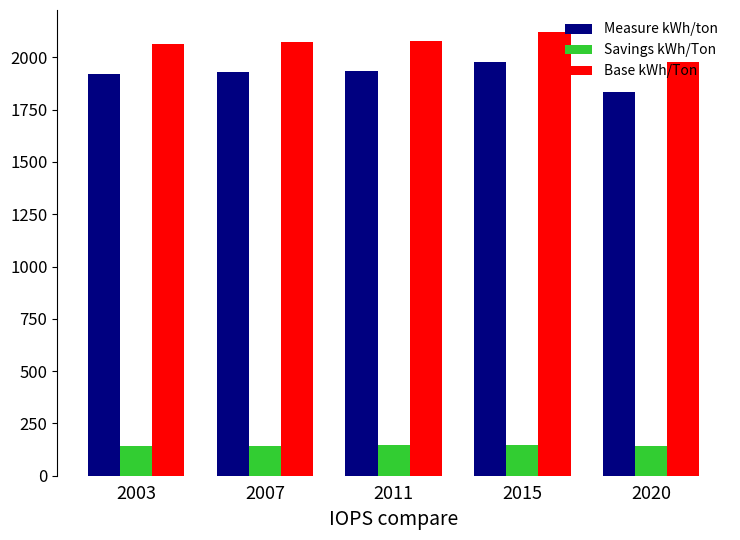

How many series are shown in this chart?

3